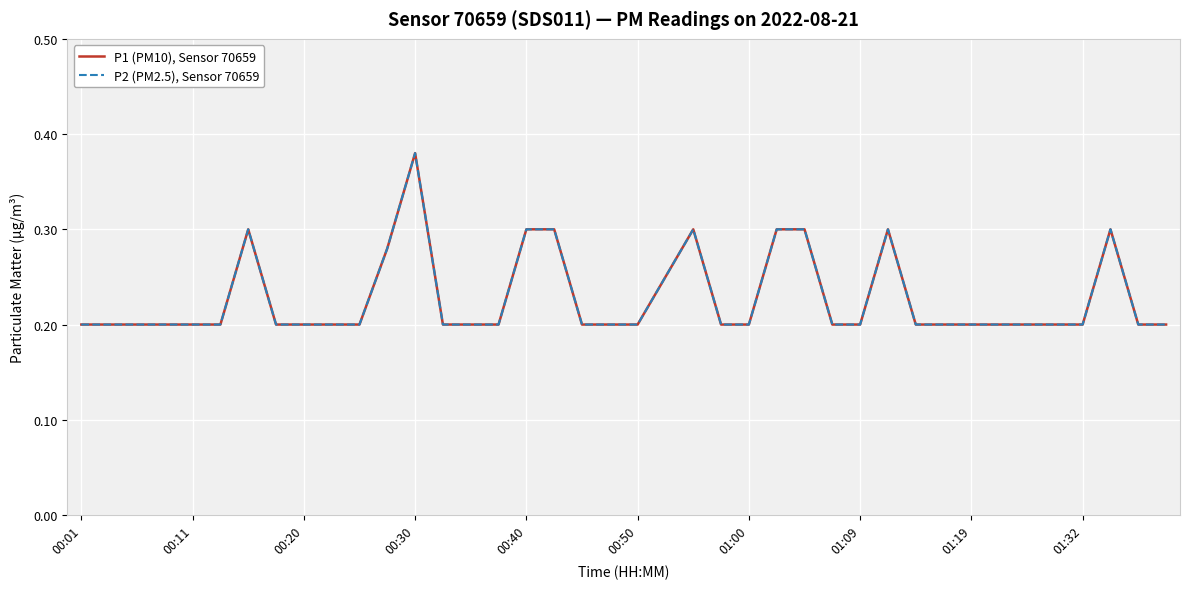

What is the difference between the maximum and minimum values in the P2 (PM2.5), Sensor 70659 series?

0.2